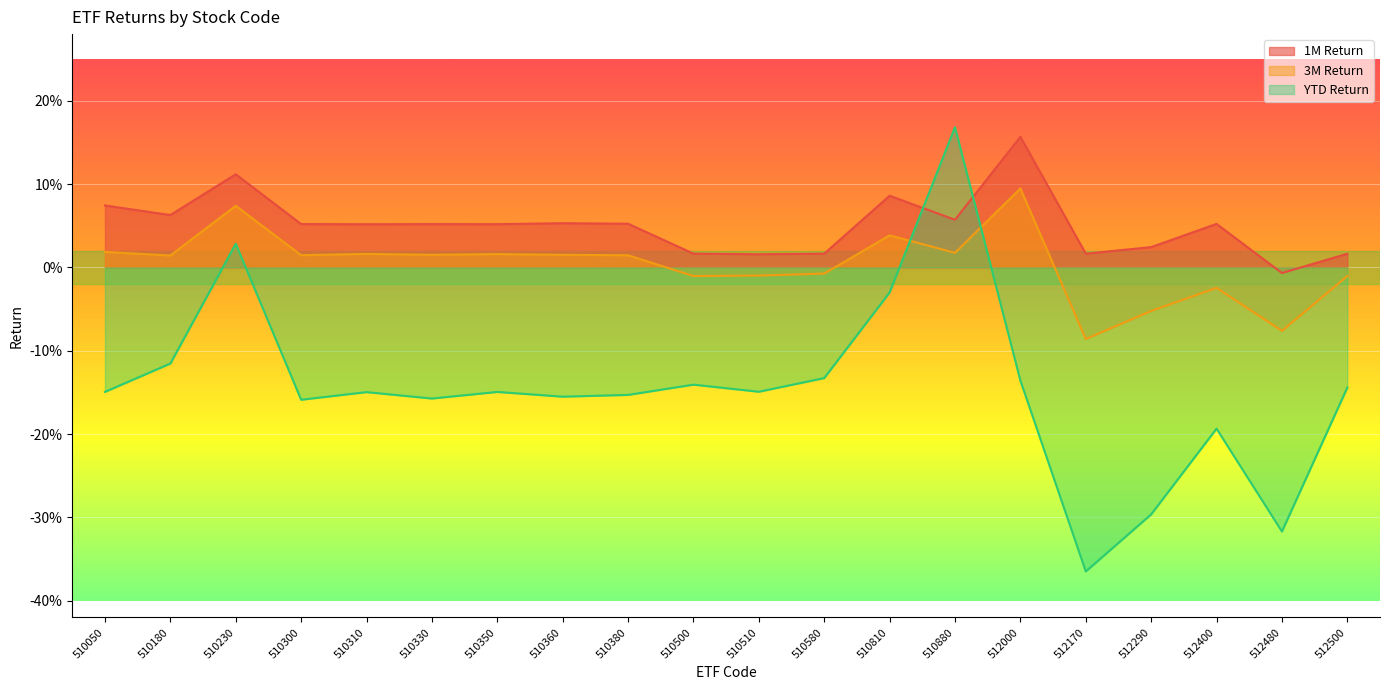

Where does the 1M Return series first go above 0?

510050